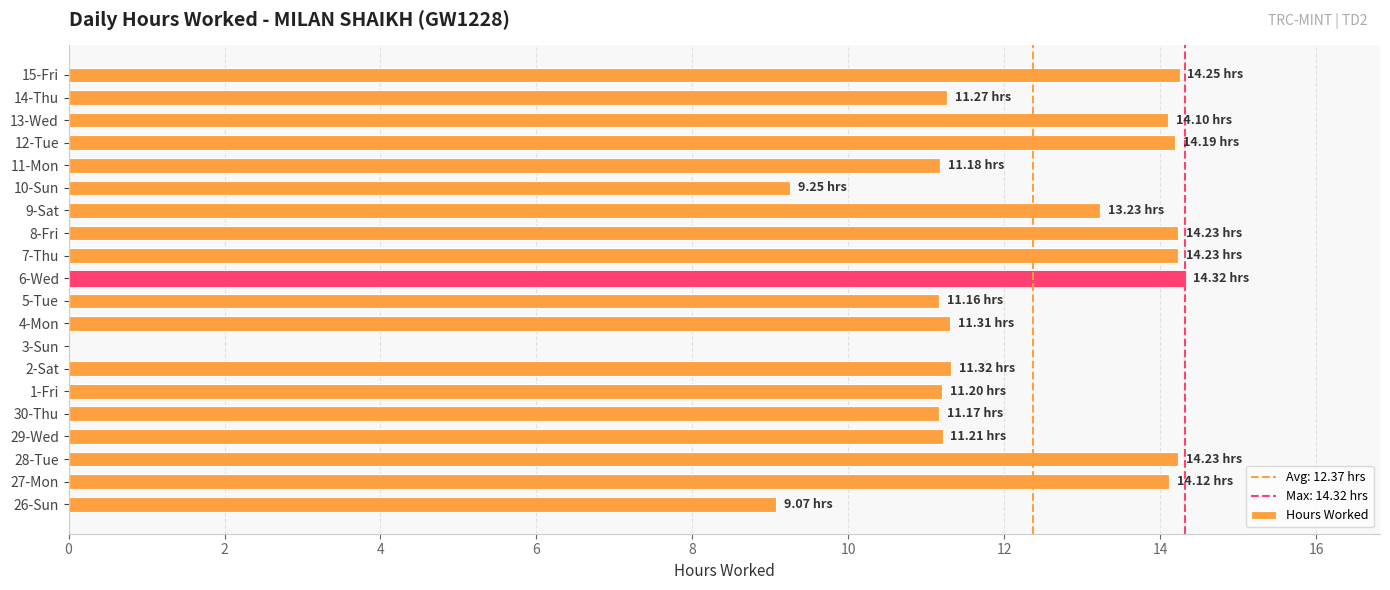

What is the sum of the values at 15-Fri and 10-Sun?

23.5